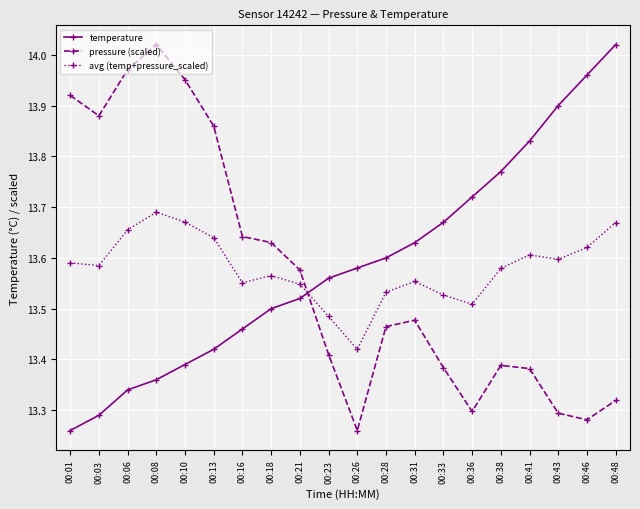

Rank the series at 00:01 from lowest to highest value.

temperature, avg (temp+pressure_scaled), pressure (scaled)